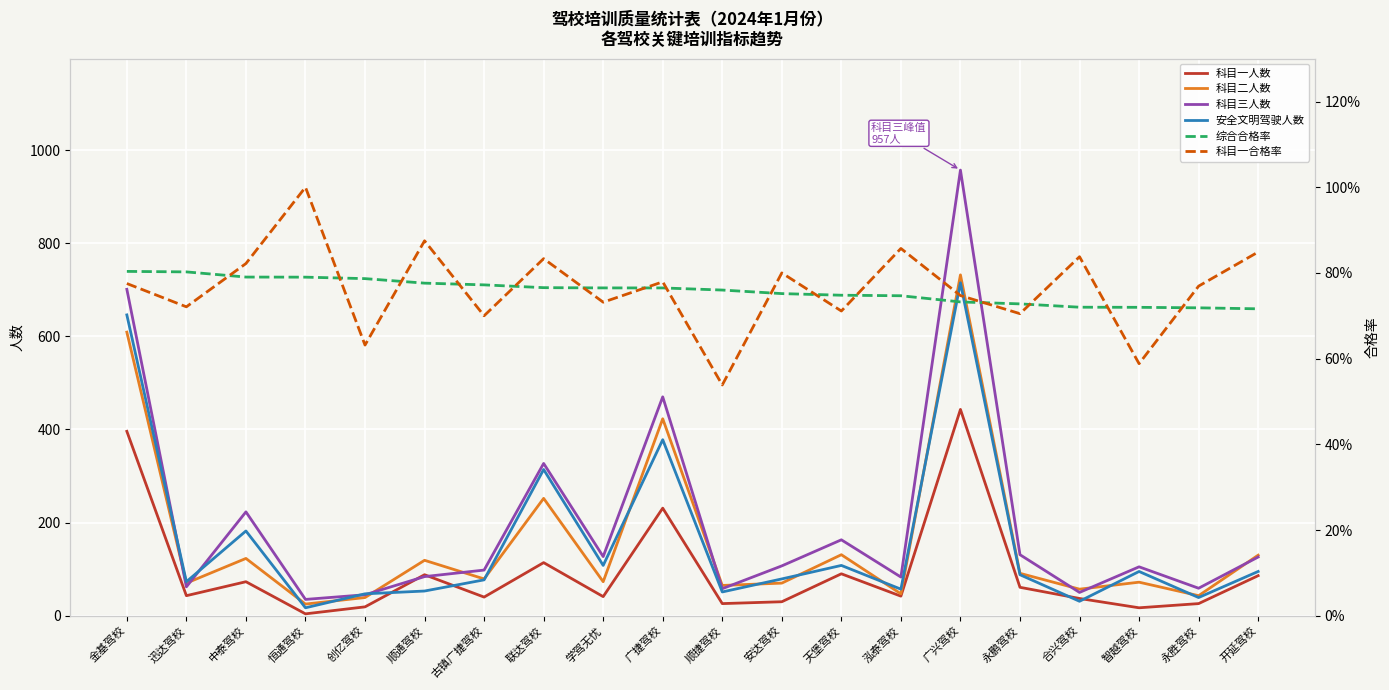

Is the value of 科目二人数 at 安达驾校 greater than the value of 科目一合格率 at 泓泰驾校?

Yes